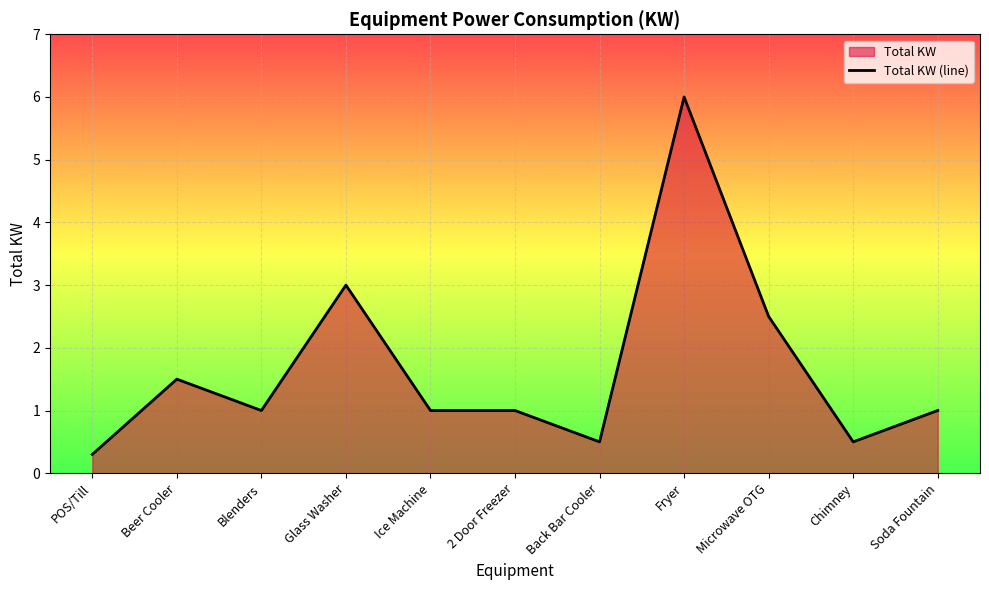

What is the value of the 4th point from the left?

3.0